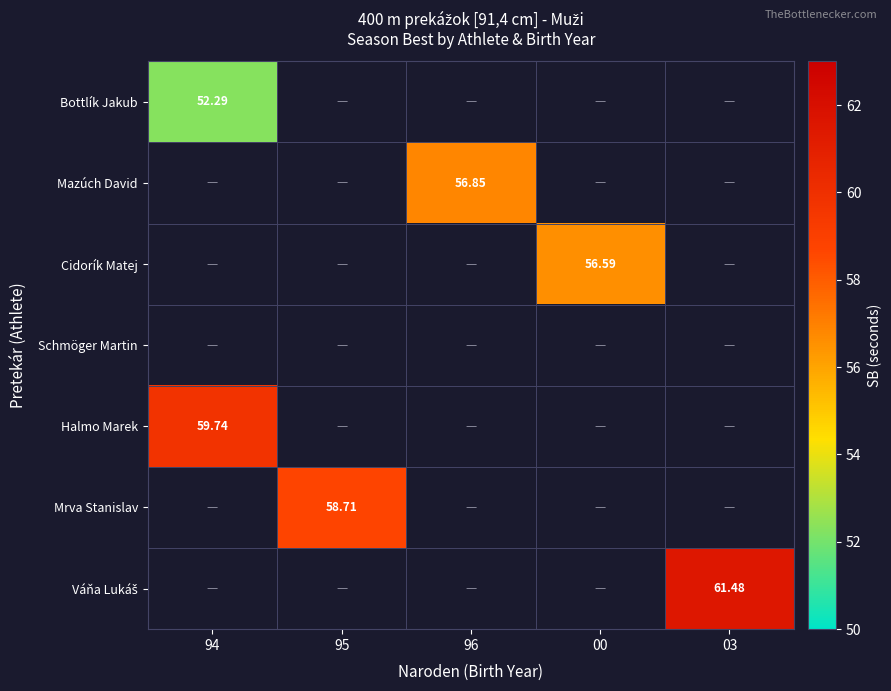

List the labels in order of Bottlík Jakub value, largest first.

94, 95, 96, 00, 03